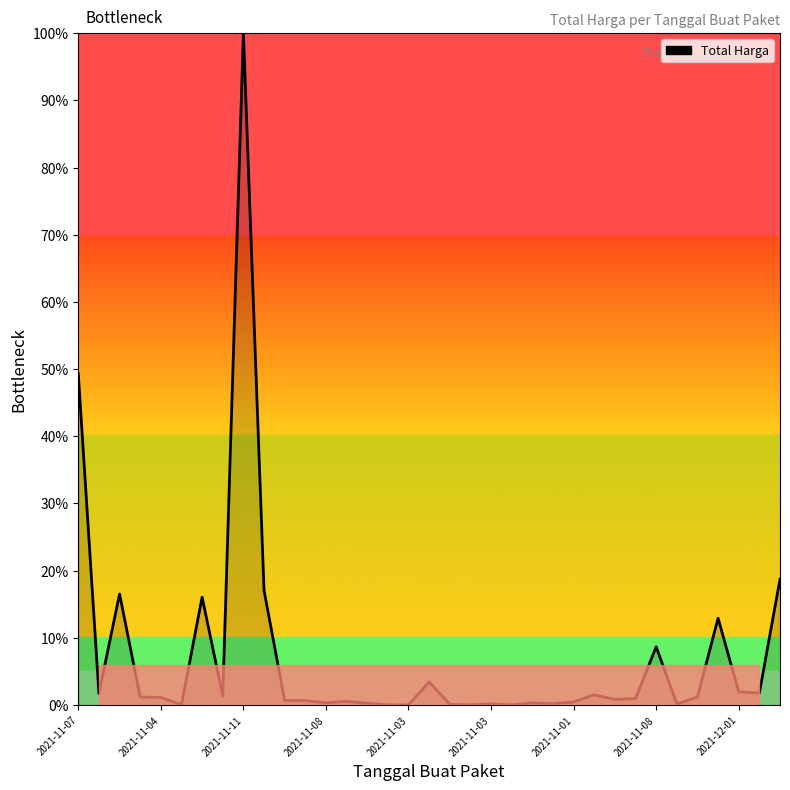

What is the difference between the maximum and minimum values?

100.0